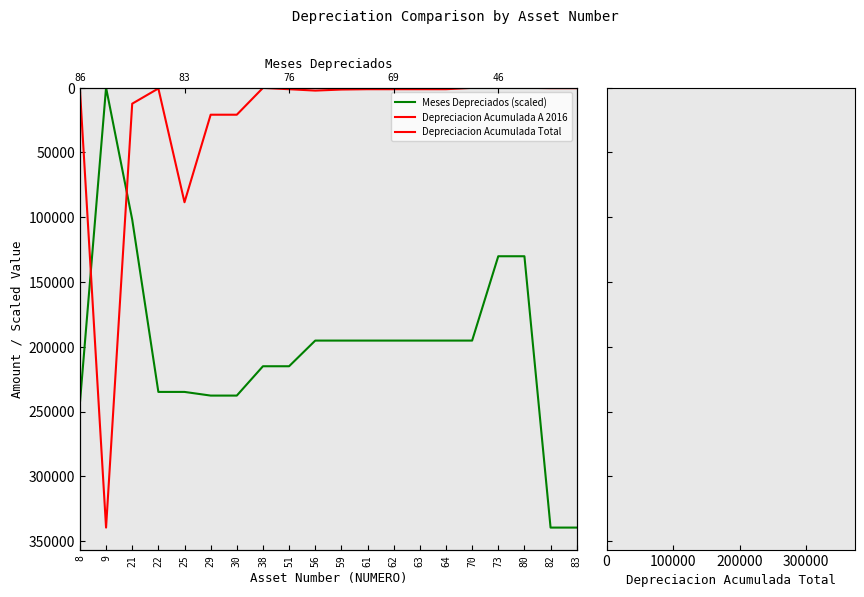

How many data points does each series have?

20